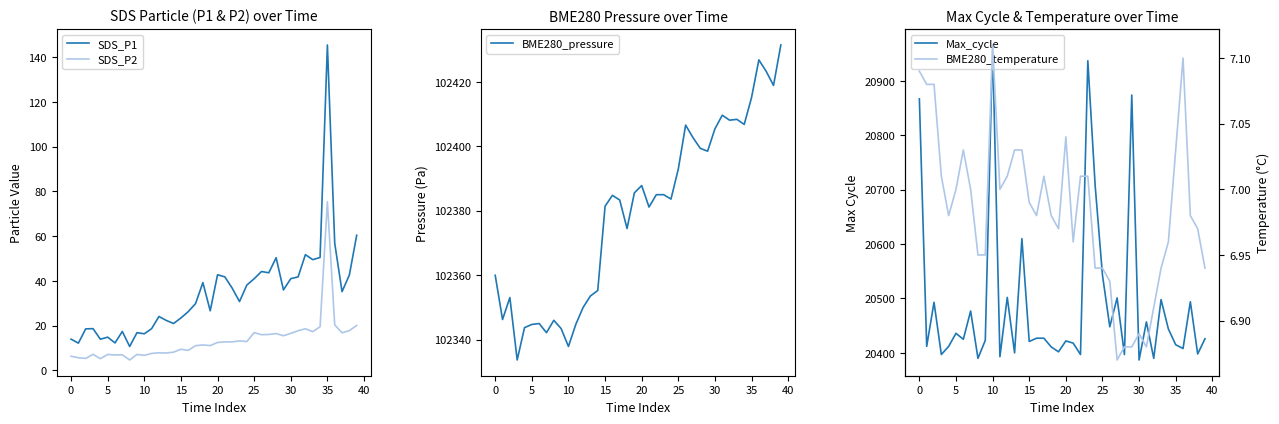

At which label does BME280_temperature reach its minimum?

27